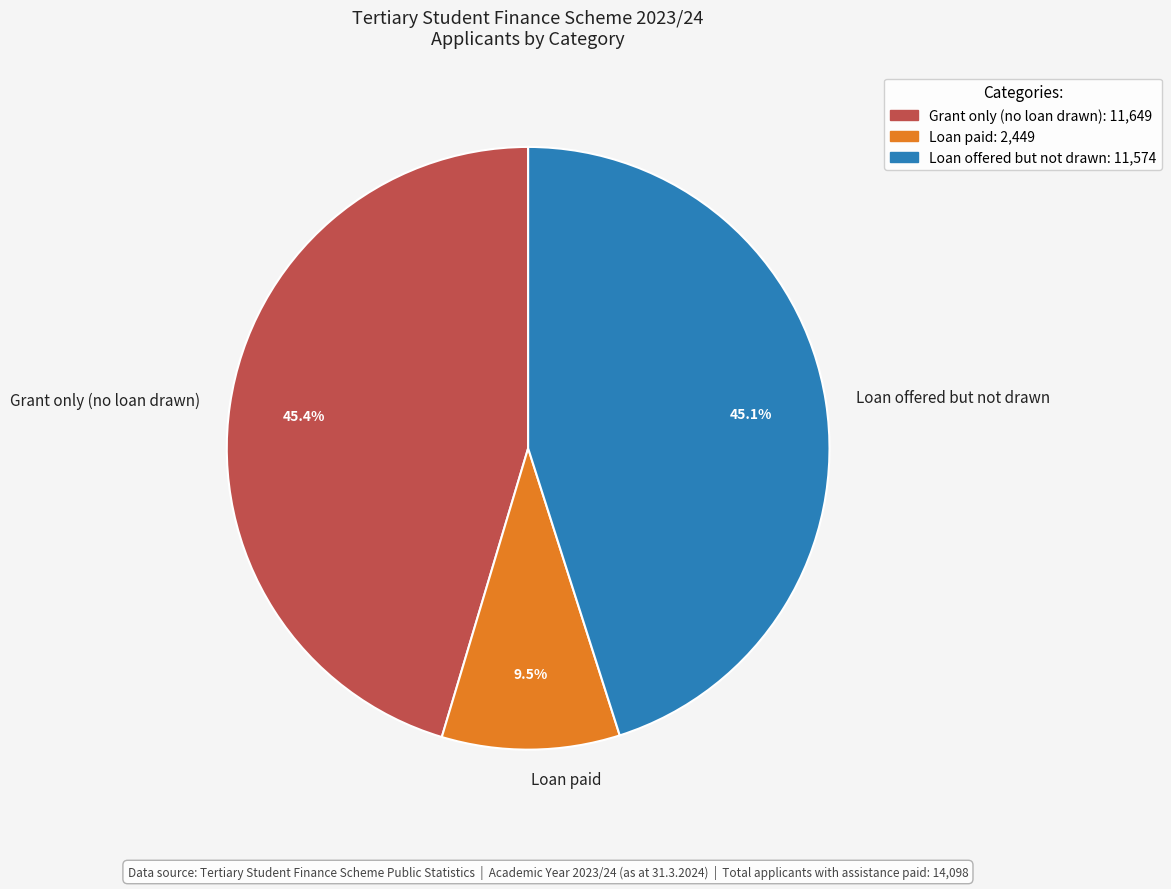

Is Loan paid the majority of the pie?

No